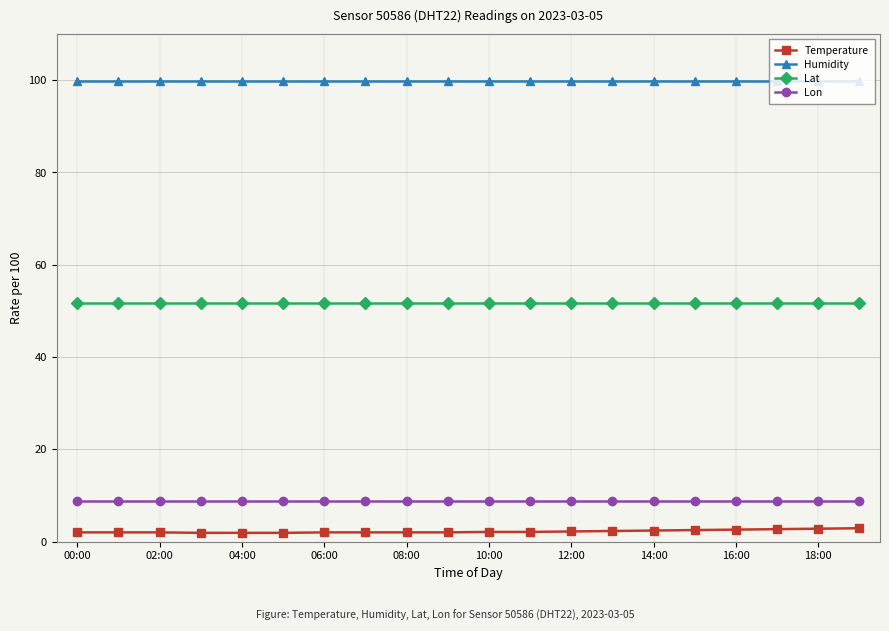

True or false: Humidity and Lon intersect in this chart.

False